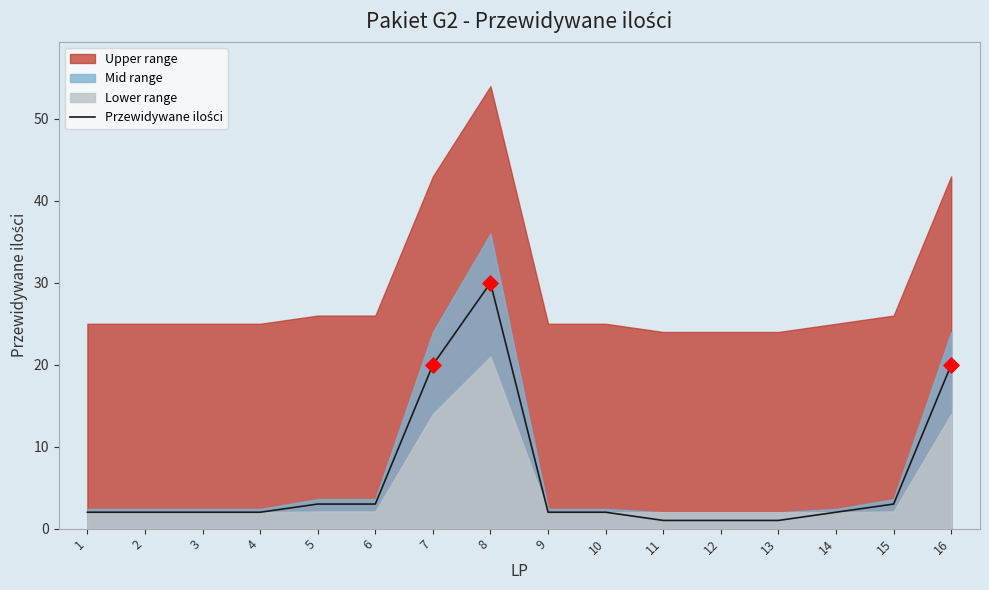

What is the change in value from 15 to 16?

+17